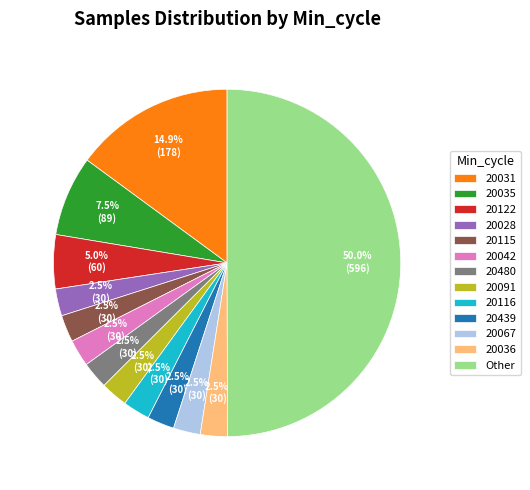

Approximately how many times larger is the value at 20042 compared to 20067?

1.0